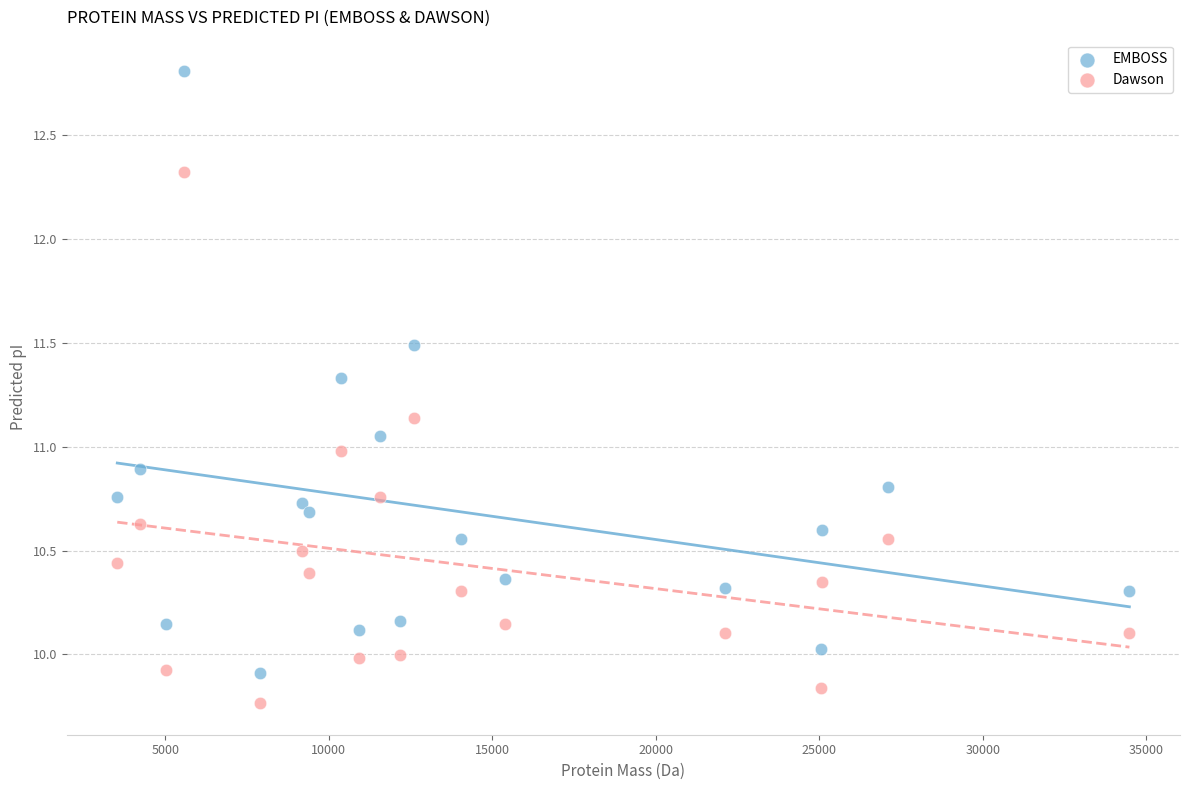

Which series reaches the maximum Y coordinate?

EMBOSS